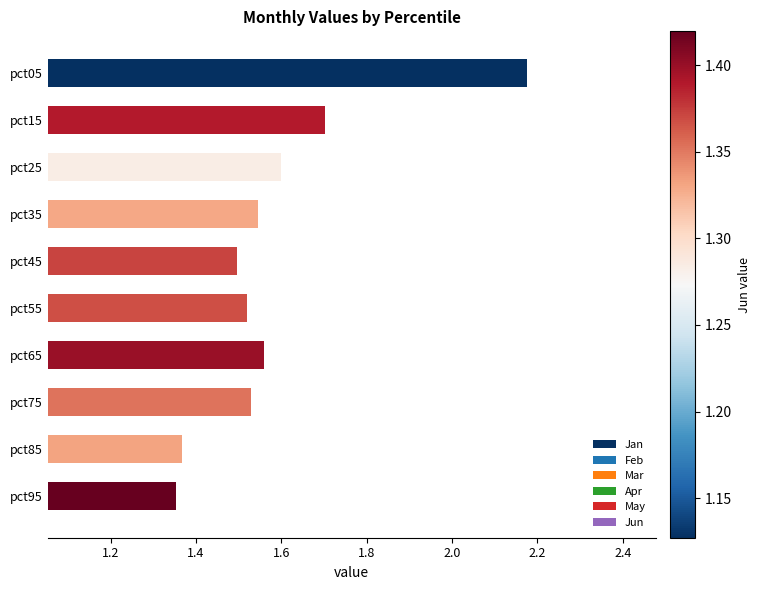

What is the ratio of the value at pct45 to the value at pct75?

1.0